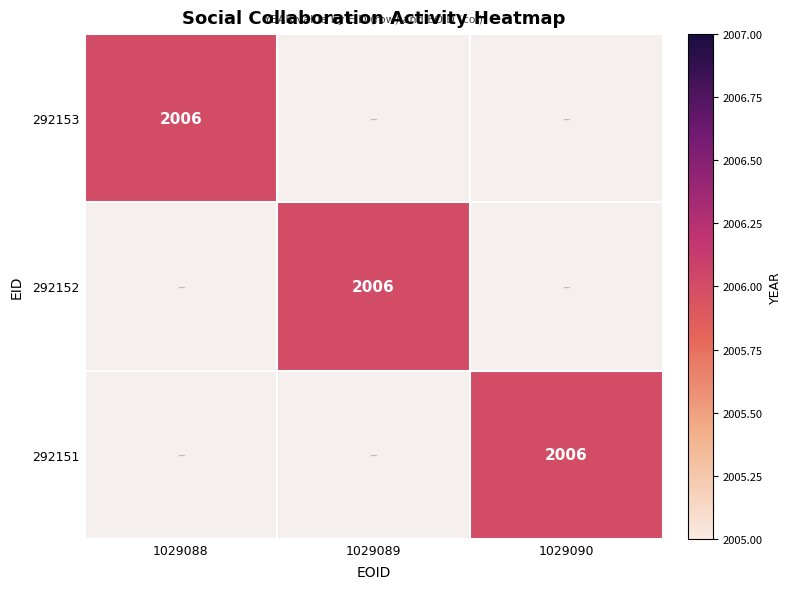

At how many categories does at least one series exceed 41?

3